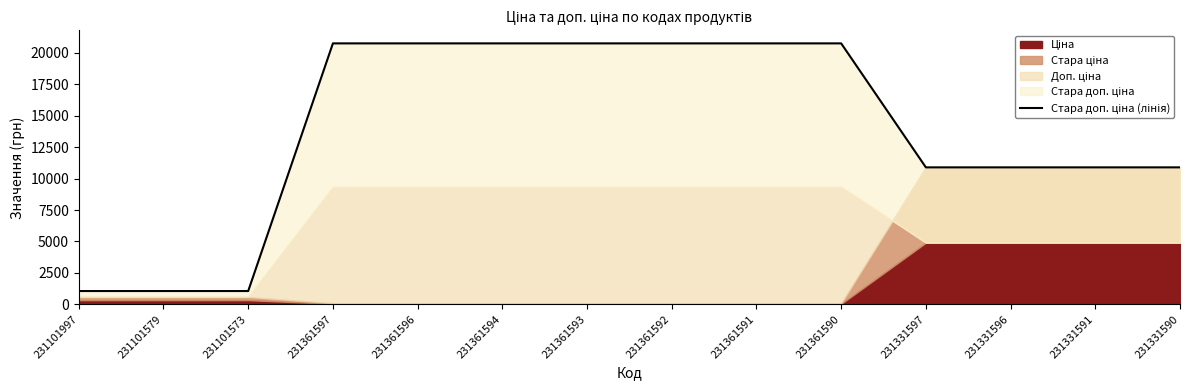

The value at 231331591 is 10896.3. True or false?

True